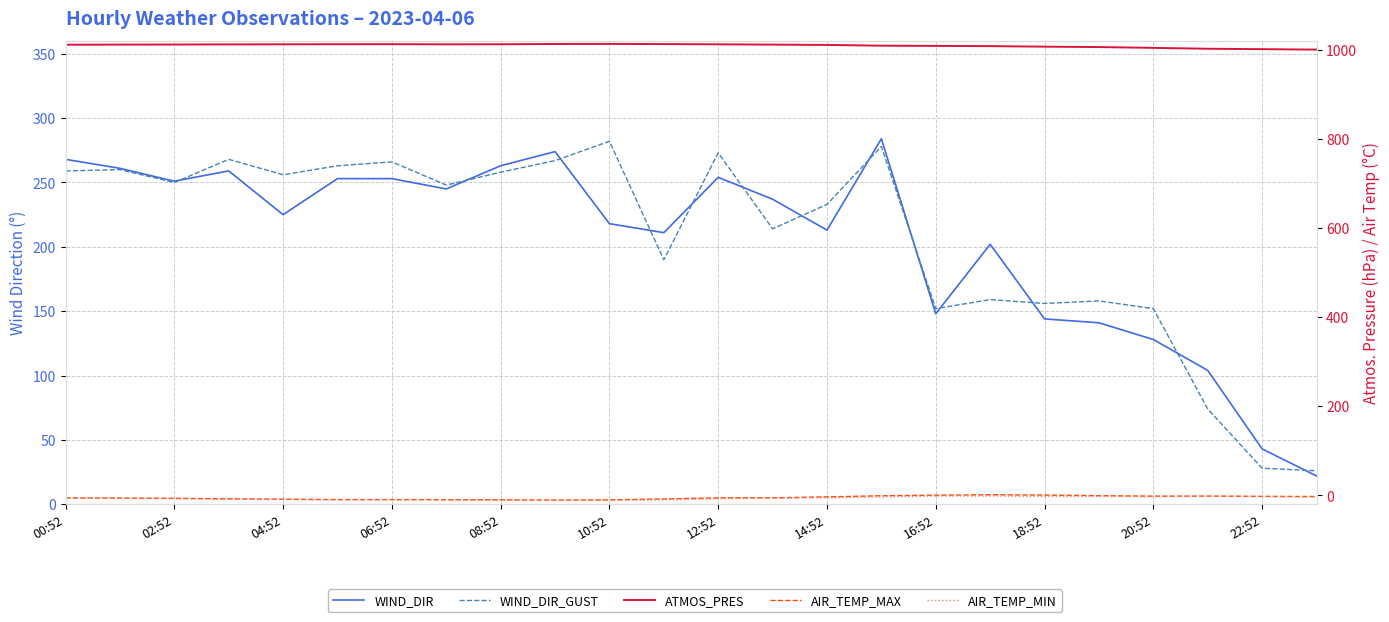

What are all the series names shown in the legend?

WIND_DIR, WIND_DIR_GUST, ATMOS_PRES, AIR_TEMP_MAX, AIR_TEMP_MIN